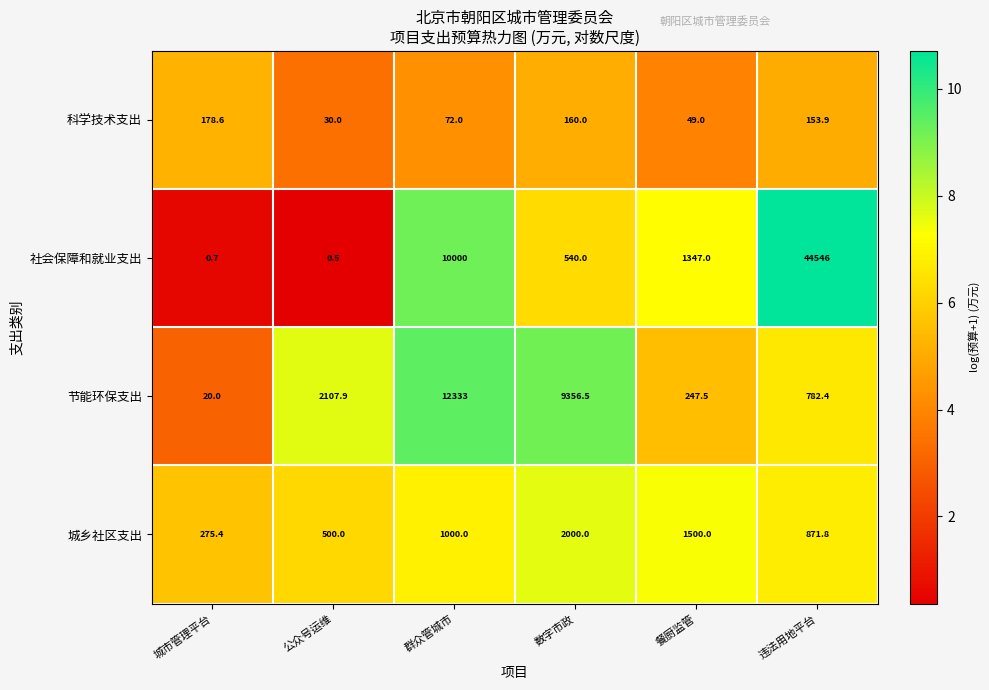

What is the difference between the 社会保障和就业支出 values at 公众号运维 and 餐厨监管?

1346.5